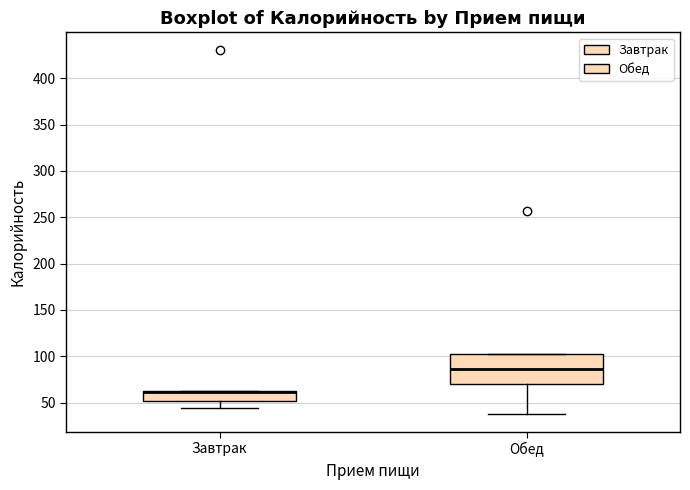

Comparing the boxes themselves (not the whiskers), which one is the tallest?

Обед